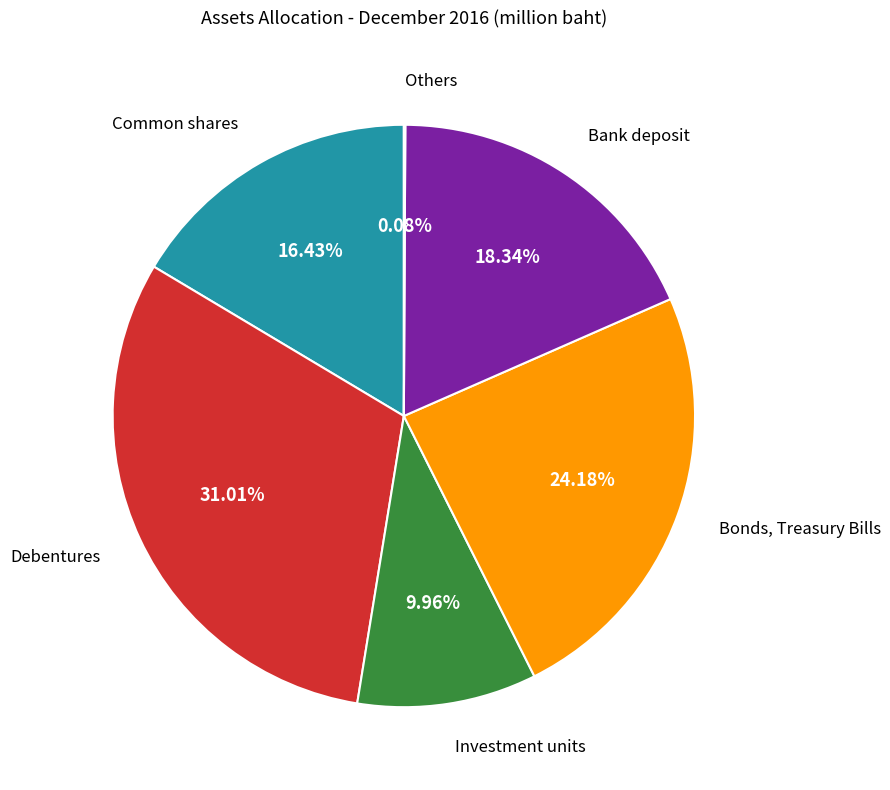

Between Bonds, Treasury Bills and Bank deposit, which is larger?

Bonds, Treasury Bills